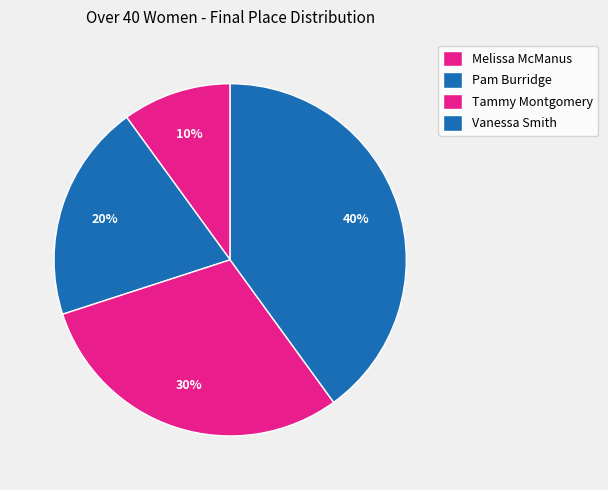

Does any single category account for the majority?

No